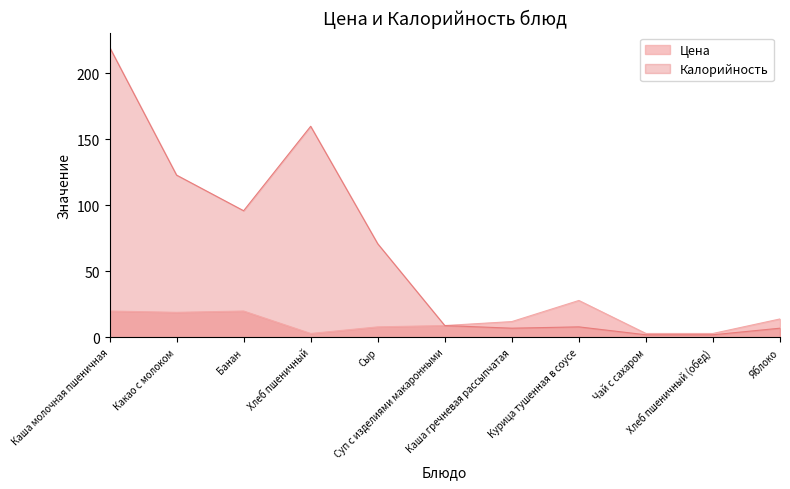

How many categories are shown in the chart?

11